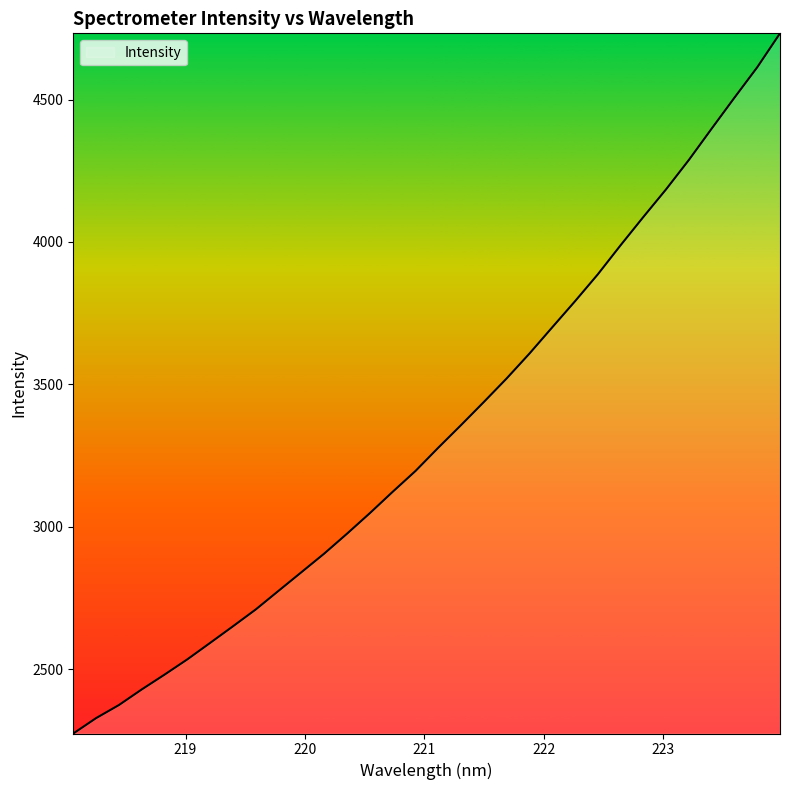

What is the maximum value shown in the chart?

4732.5